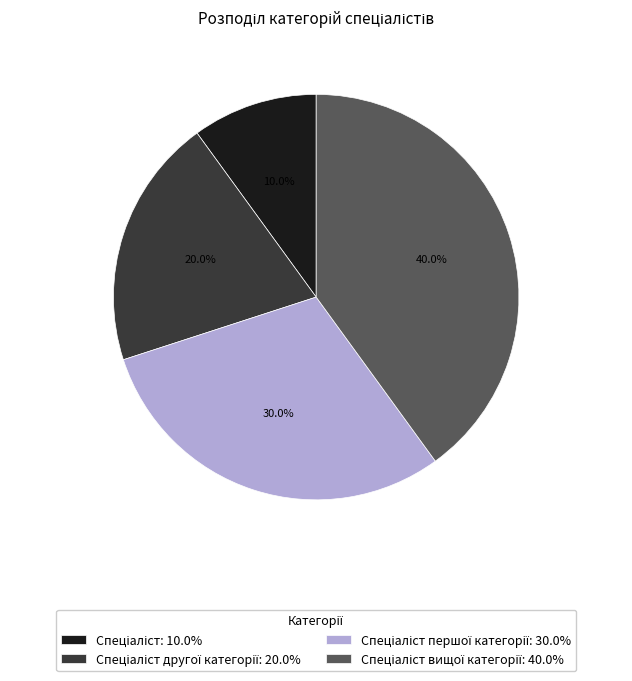

Is there a majority slice in this chart?

No